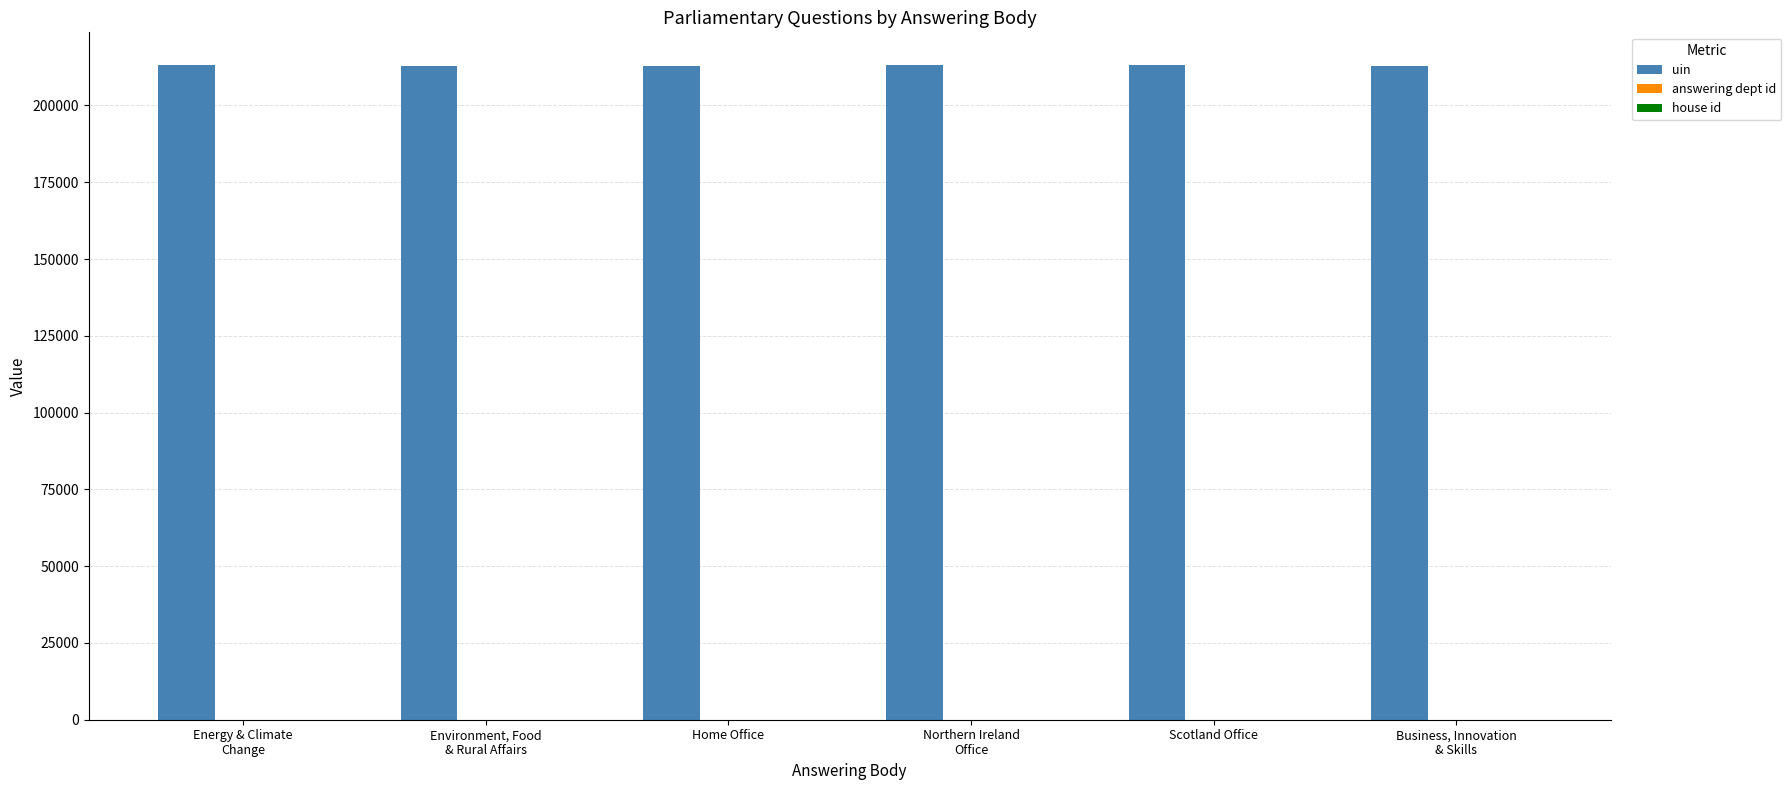

Which series has the largest total across all categories?

uin